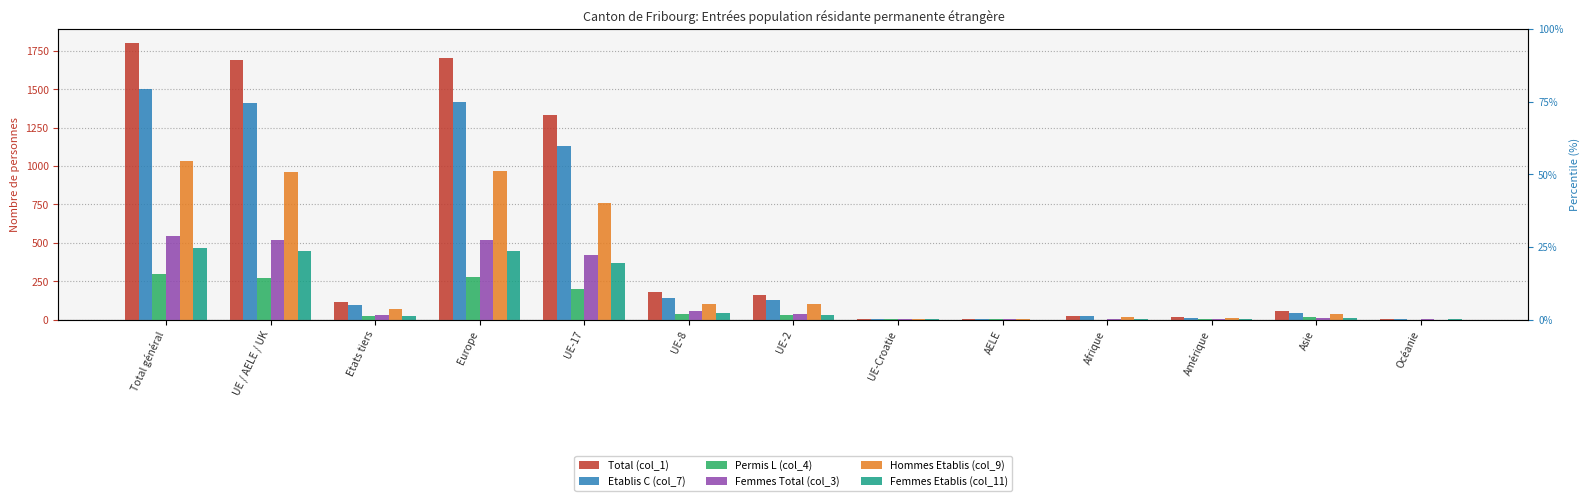

Where is Permis L (col_4) nearest to the value 148?

UE-17